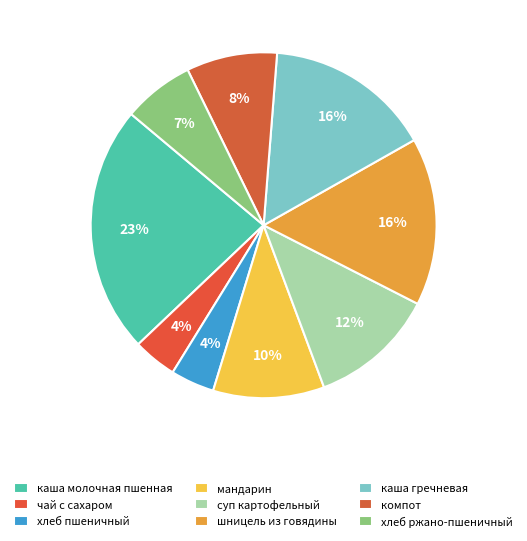

Does шницель из говядины account for over 50% of the chart?

No